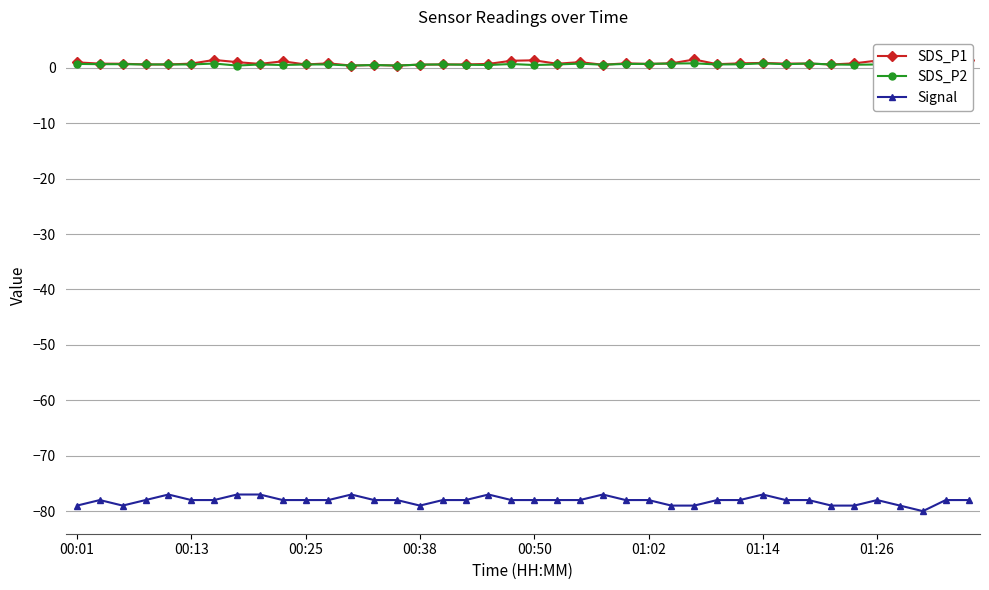

What is the value of the Signal point at the 17th from the left?

-78.0